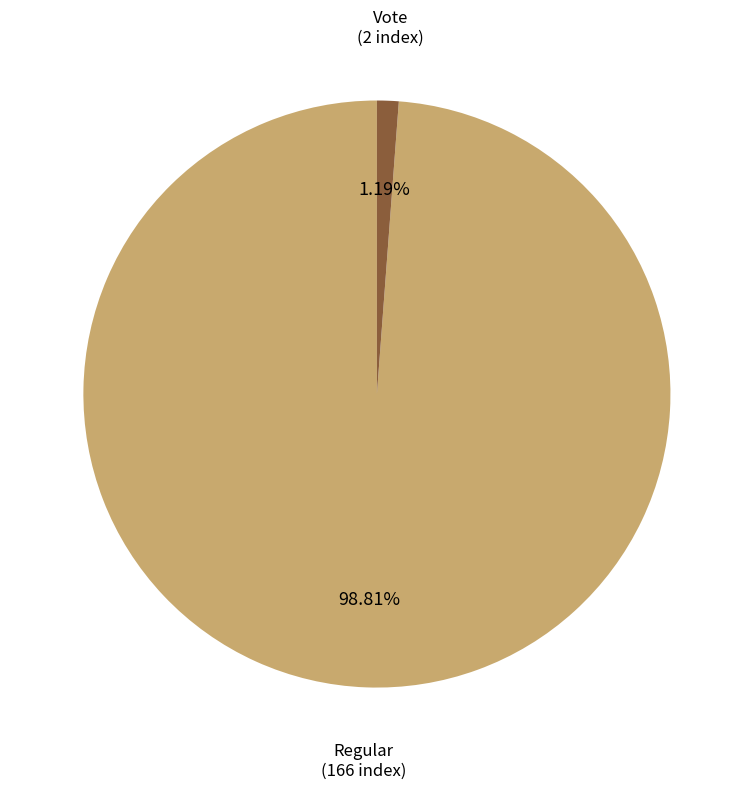

Is there a majority slice in this chart?

Yes